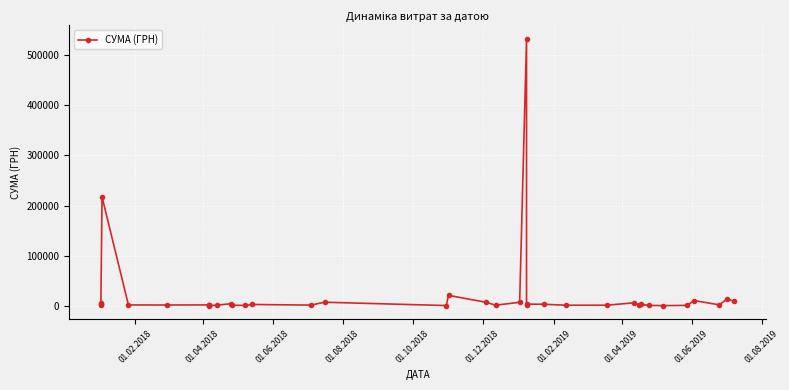

How many interior local peaks (higher than both neighbors) does the data have?

13